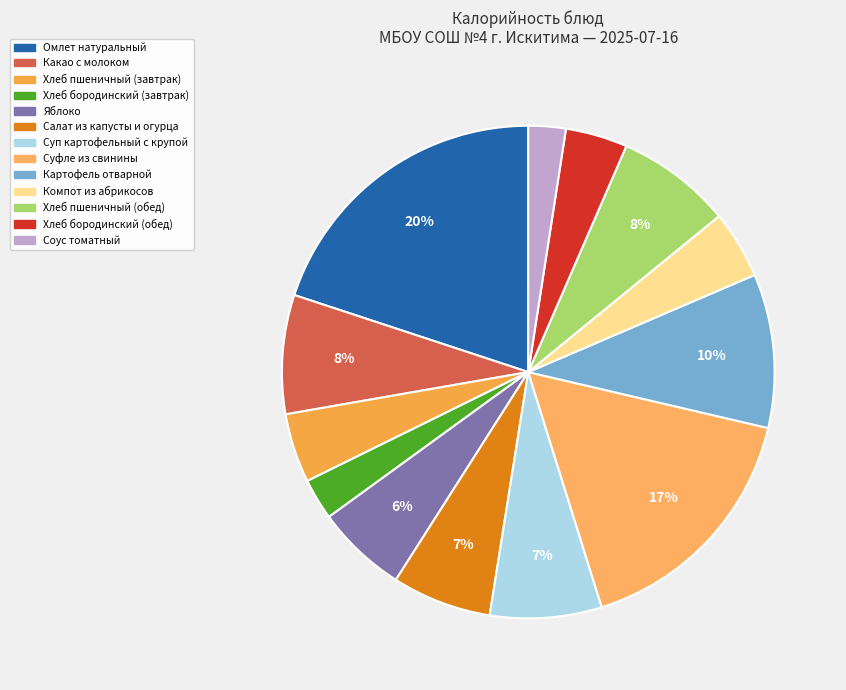

To the nearest percent, what is the average slice percentage?

8%